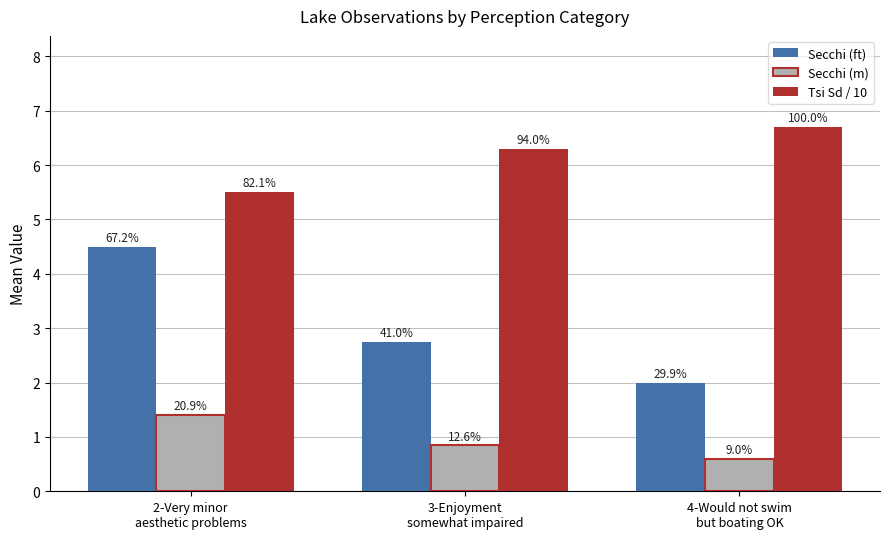

What is the label of the 1st bar from the right?

4-Would not swim
but boating OK